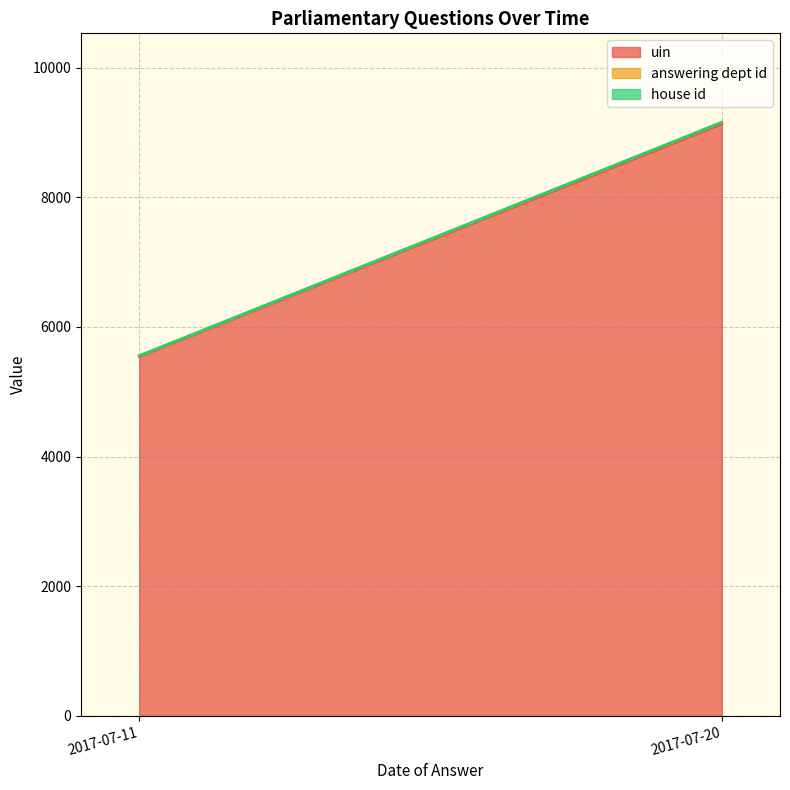

What is the value of the answering dept id point at the 1st from the left?

10